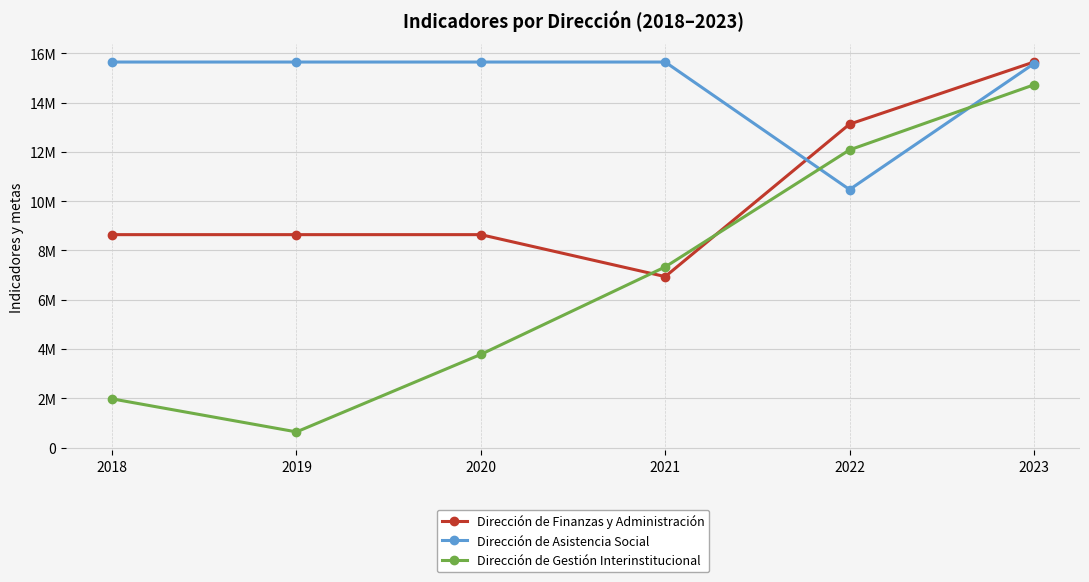

What are all the series names shown in the legend?

Dirección de Finanzas y Administración, Dirección de Asistencia Social, Dirección de Gestión Interinstitucional